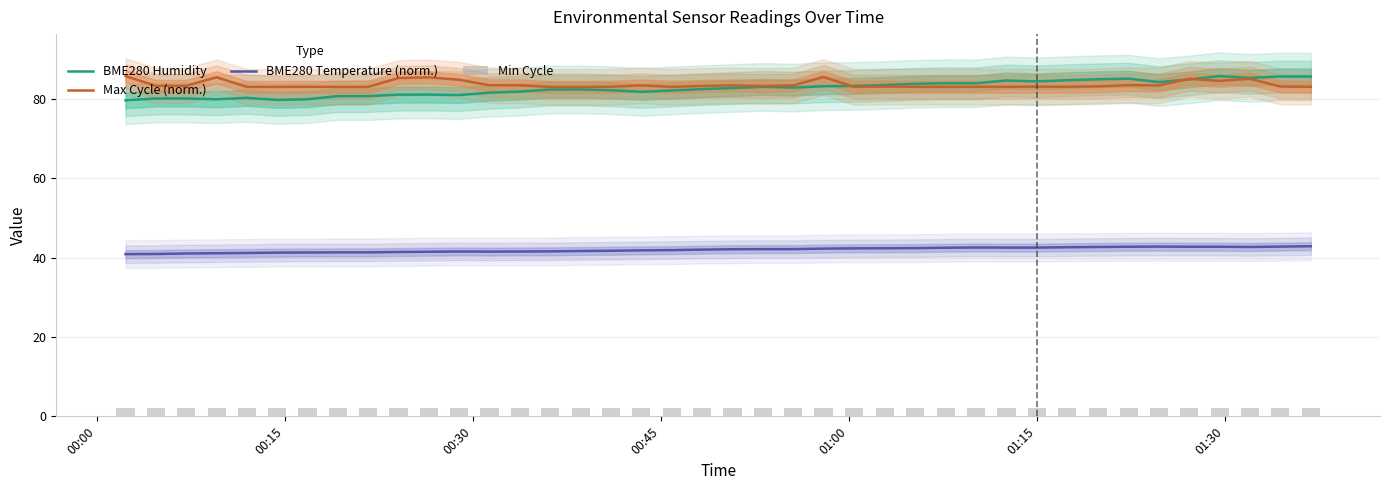

What is the lowest value of the BME280 Humidity series?

79.7